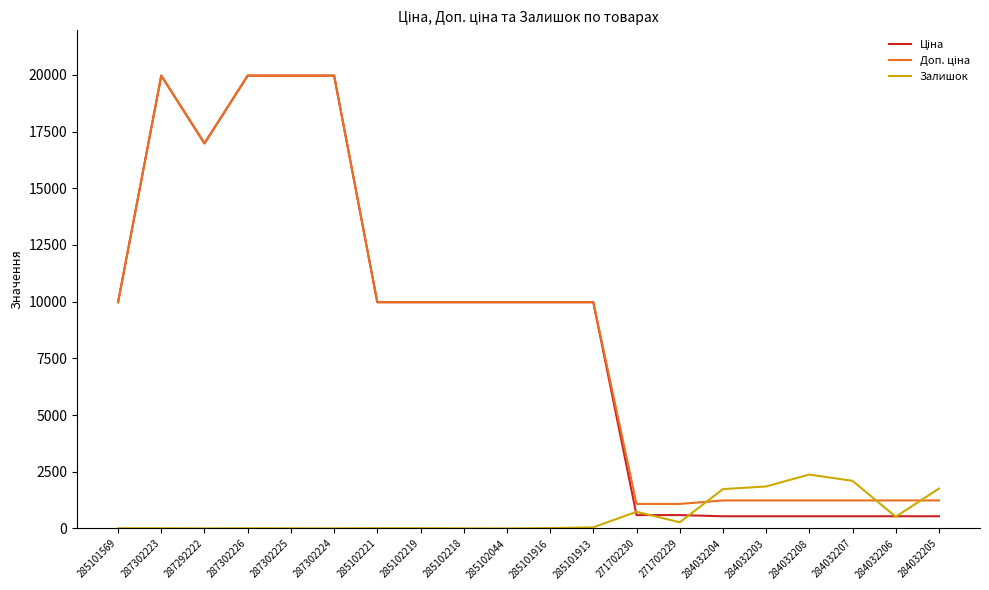

What is the maximum value shown in the chart?

19964.2